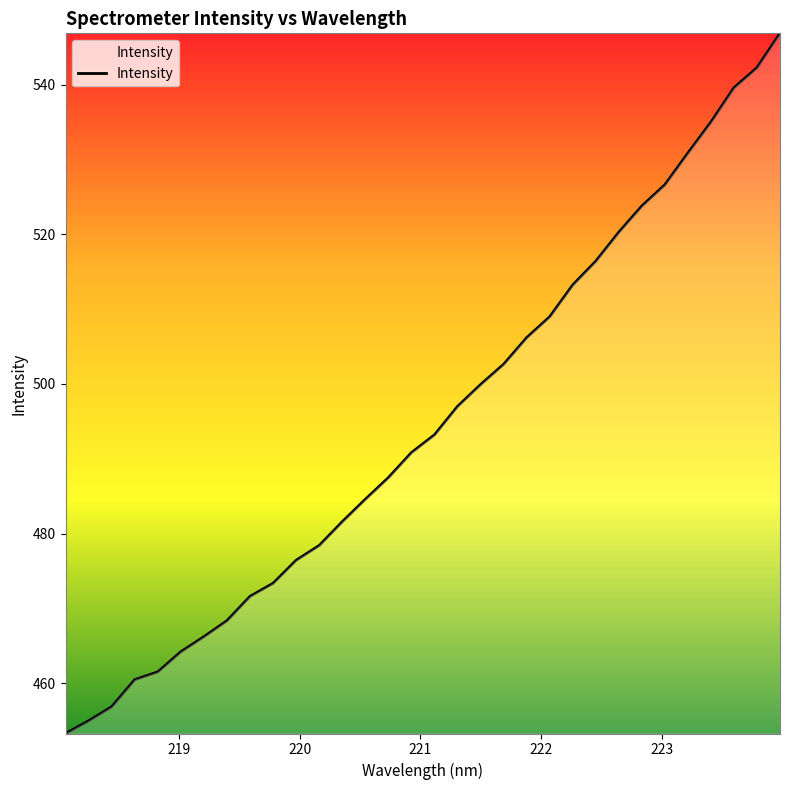

What is the minimum value shown in the chart?

453.3